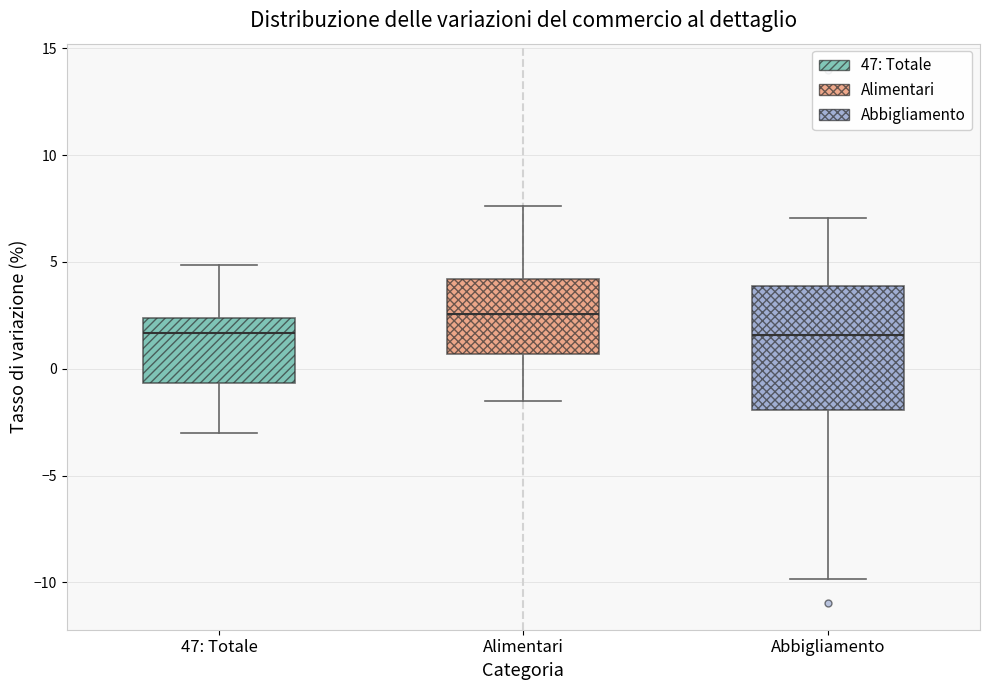

Which box's median line is the highest?

Alimentari